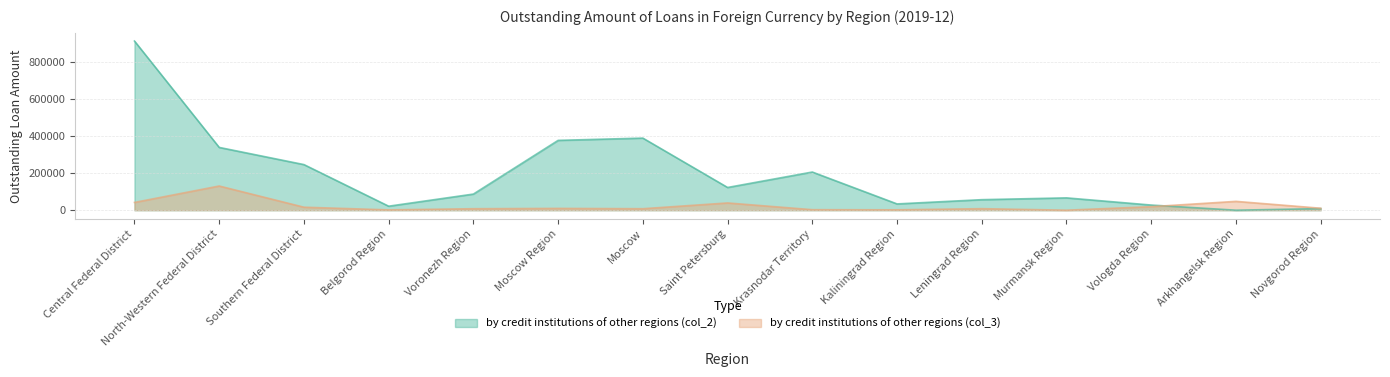

What is the value of the by credit institutions of other regions (col_2) point at the 10th from the left?

33862